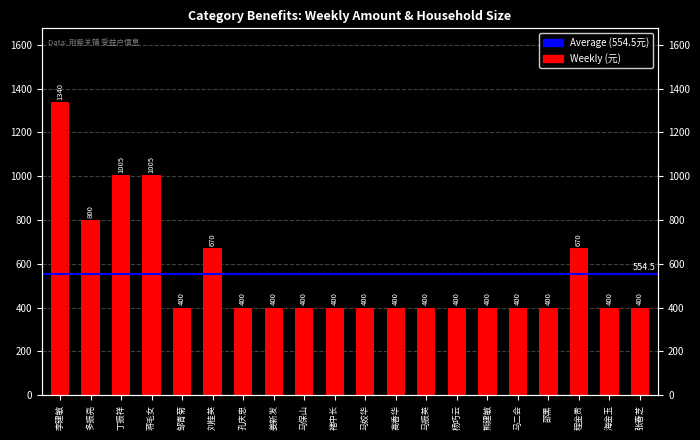

Reading left to right, transcribe all the data shown in this chart.

1340	800	1005	1005	400	670	400	400	400	400	400	400	400	400	400	400	400	670	400	400